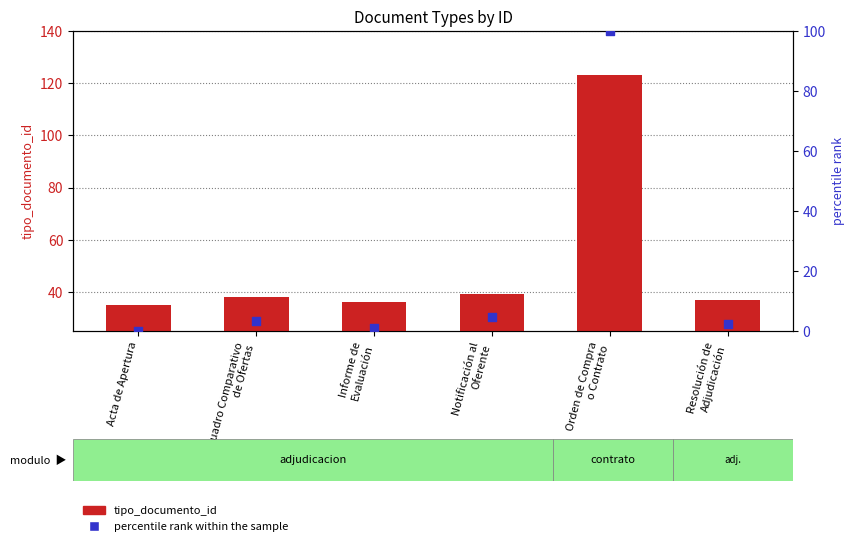

At which category is the sum across all series the highest?

Orden de Compra
o Contrato